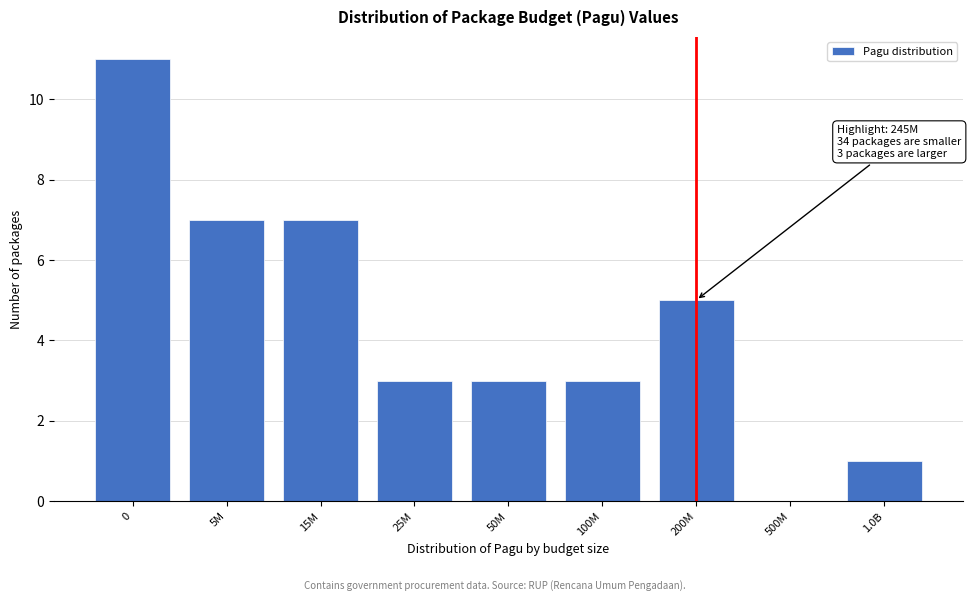

Reading left to right, list all the values displayed in this chart.

0=11	5M=7	15M=7	25M=3	50M=3	100M=3	200M=5	500M=0	1.0B=1